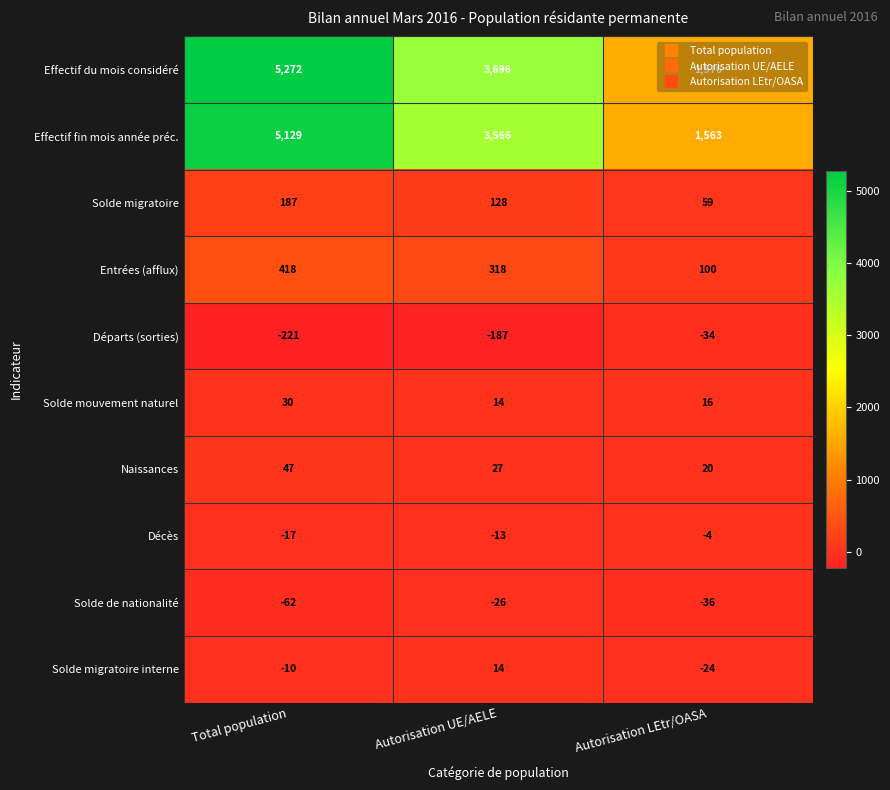

What is the sum of all Départs (sorties) values?

-442